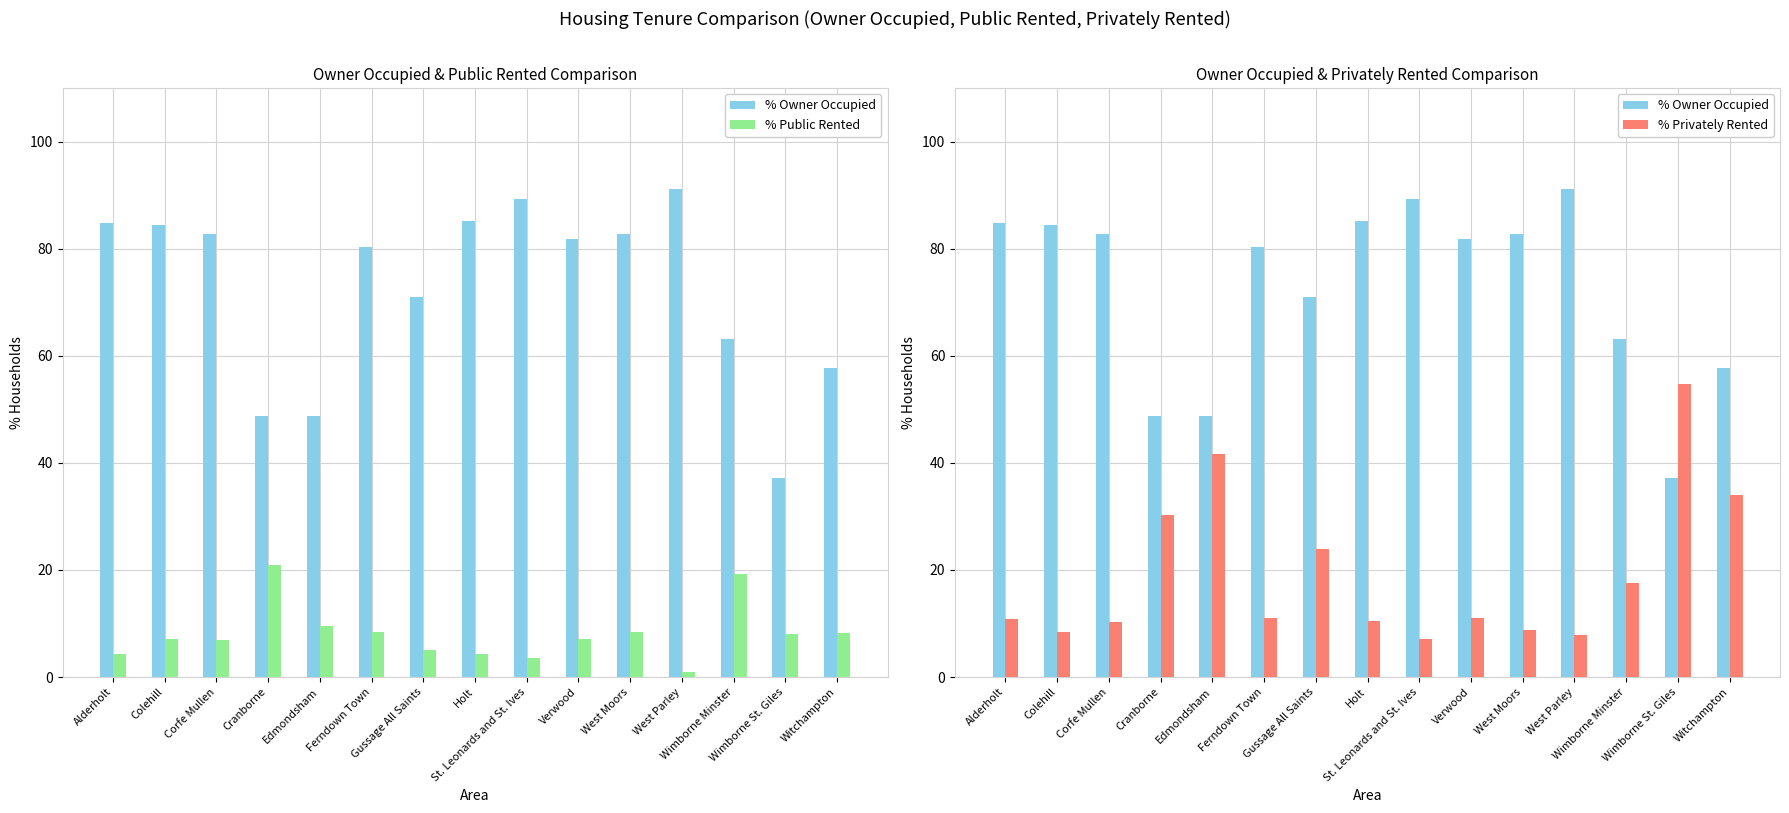

Count the number of data series in this chart.

3